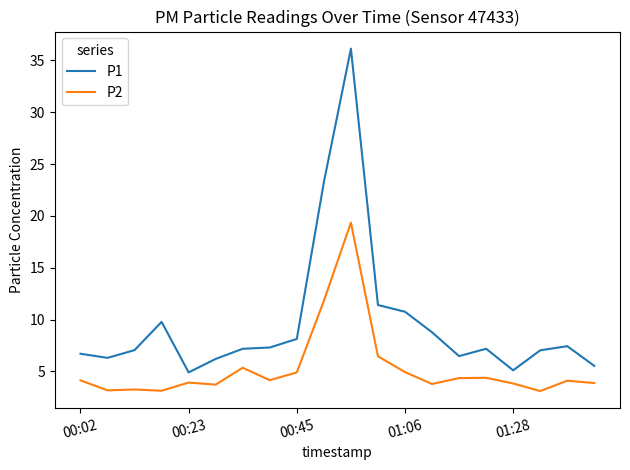

True or false: P1 and P2 intersect in this chart.

False